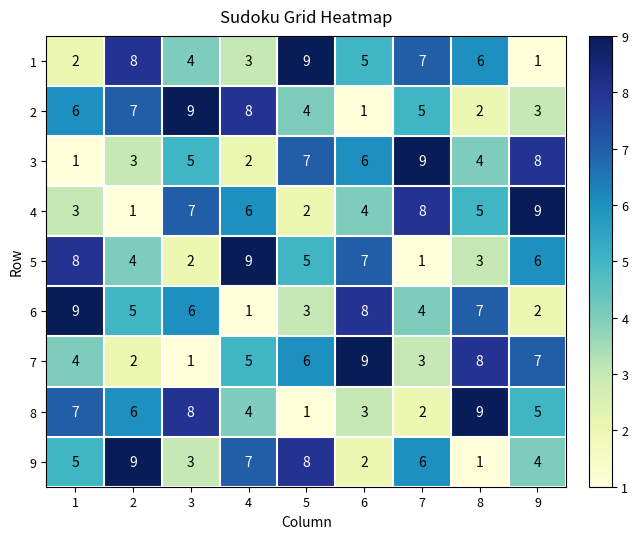

What is the greatest value displayed?

9